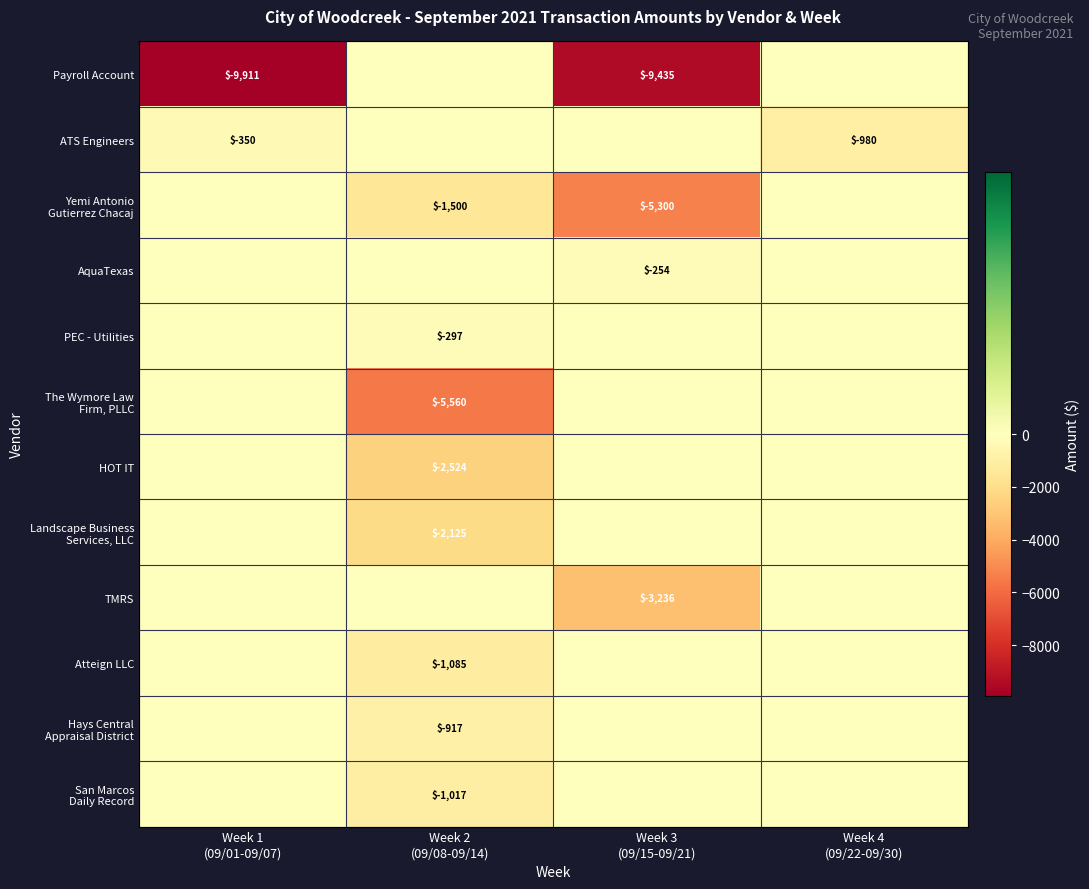

At which category does the chart reach its peak across all series?

Week 2
(09/08-09/14)